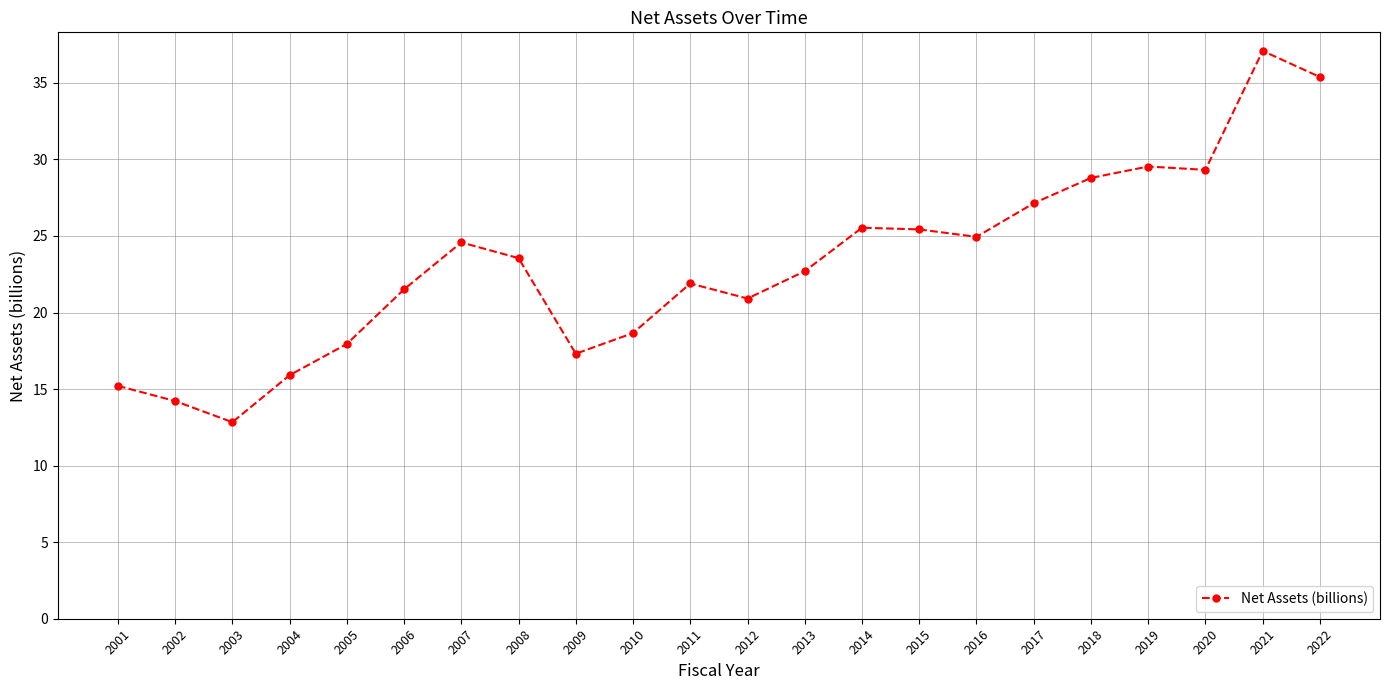

How many lines are shown in the chart?

1